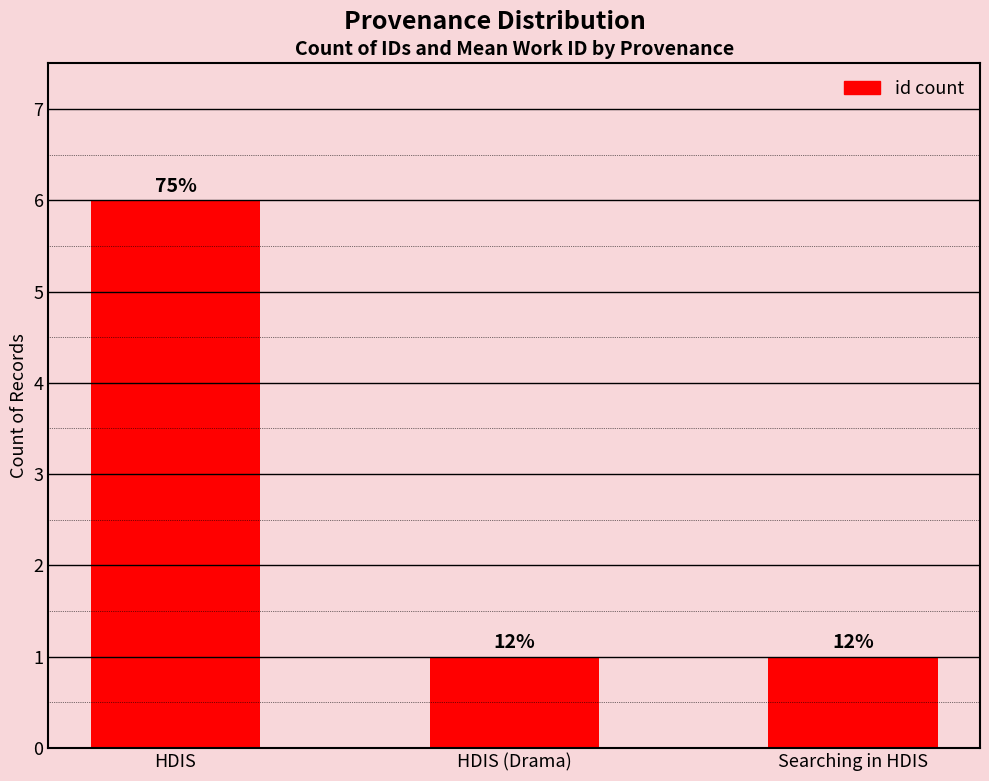

Reading left to right, extract all data points from this chart.

6	1	1